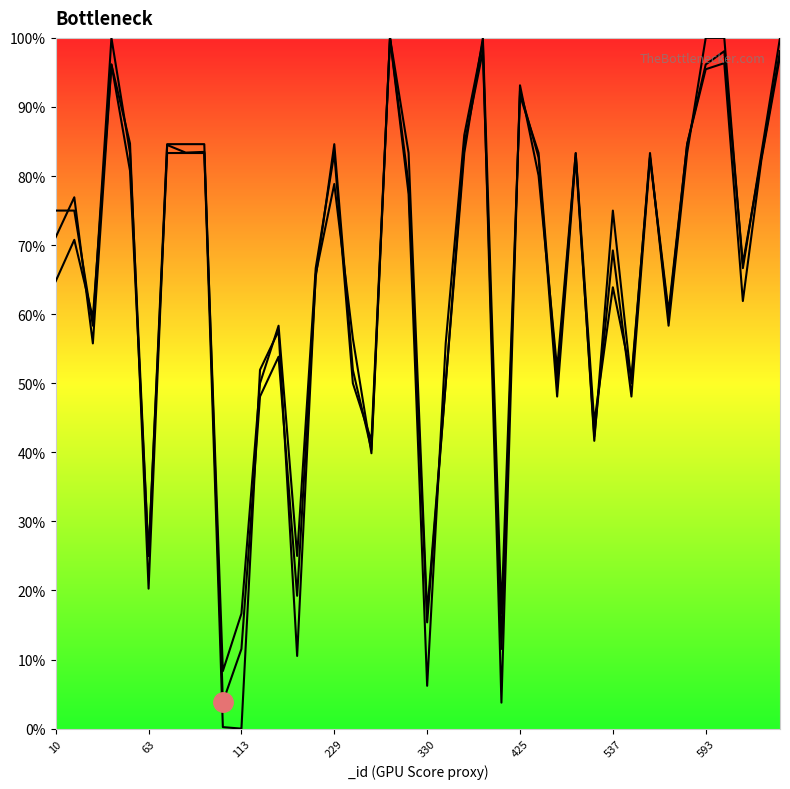

Which has a higher value, 27 or 537?

537